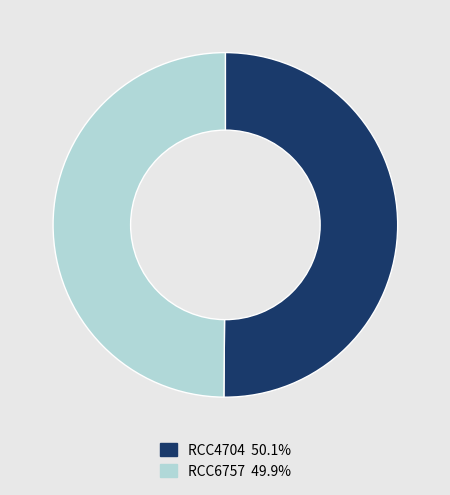

The RCC4704 slice represents 58% of the pie. True or false?

False